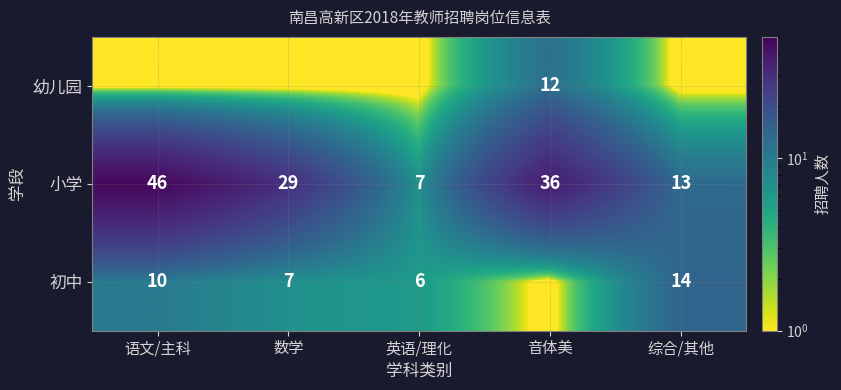

At which category is the sum across all series the highest?

语文/主科